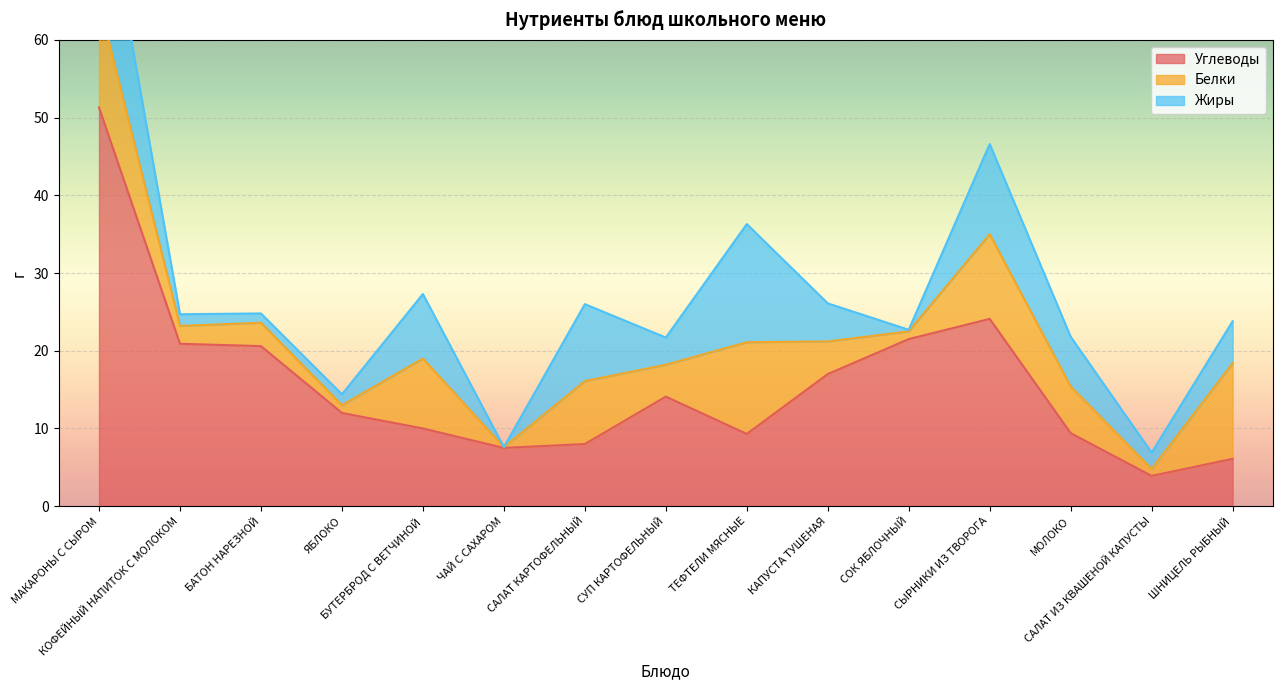

Where is the first local minimum for Белки?

КОФЕЙНЫЙ НАПИТОК С МОЛОКОМ